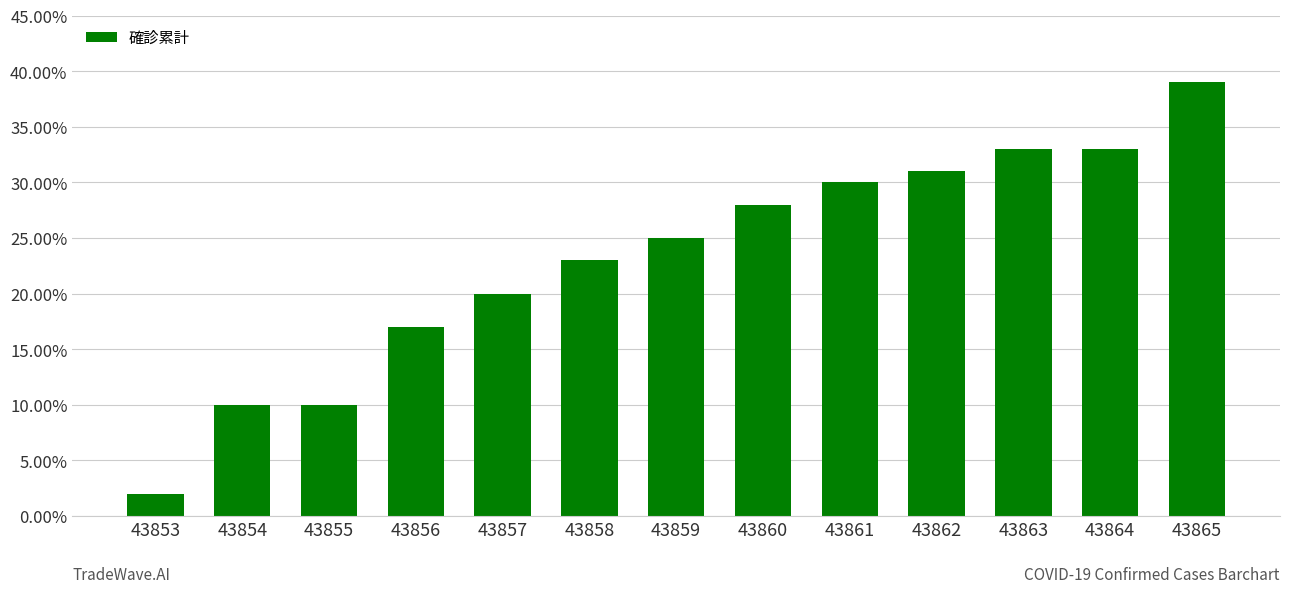

What is the value of the 5th bar from the left?

20